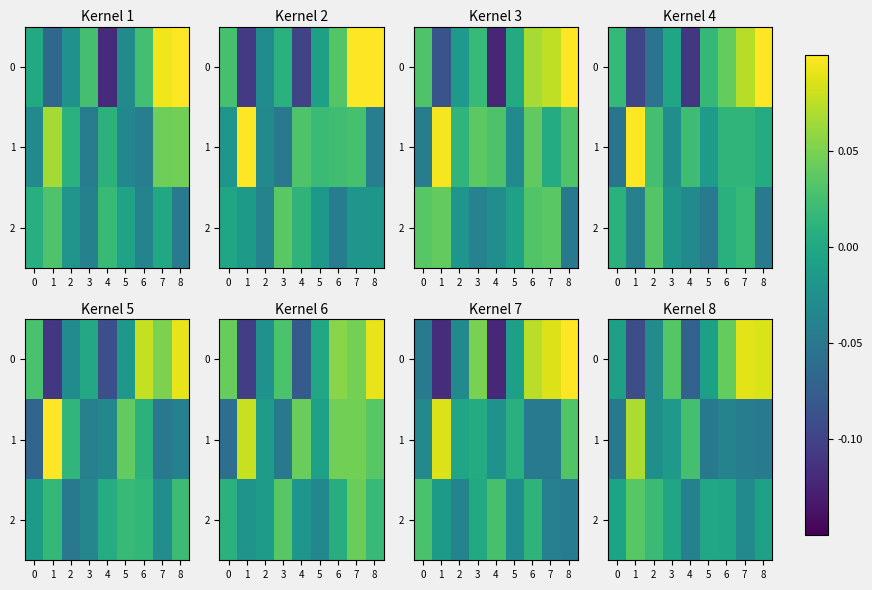

Which category has the highest value across all series?

7